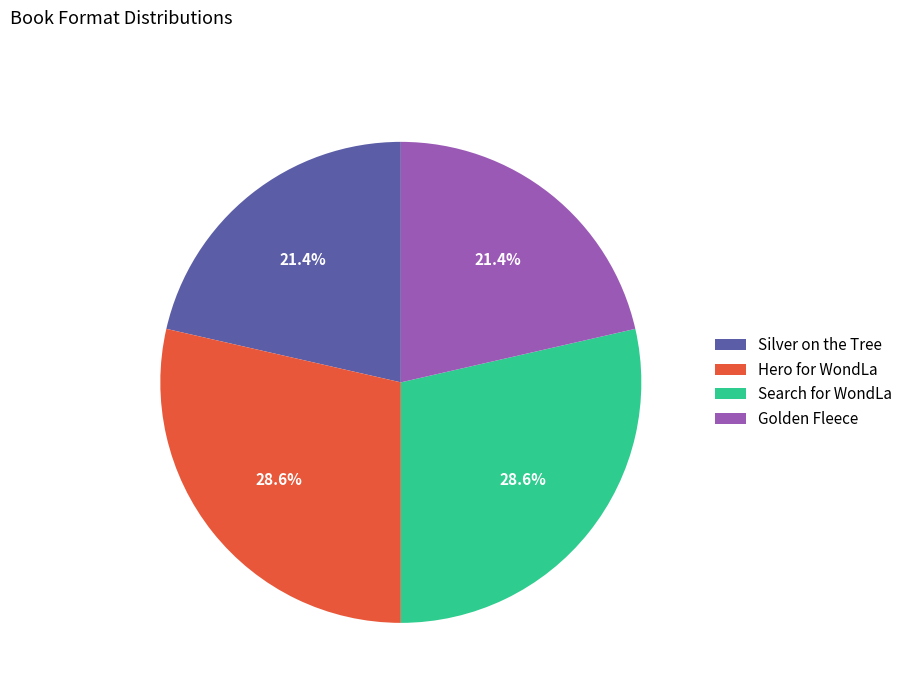

Does Hero for WondLa account for over 50% of the chart?

No